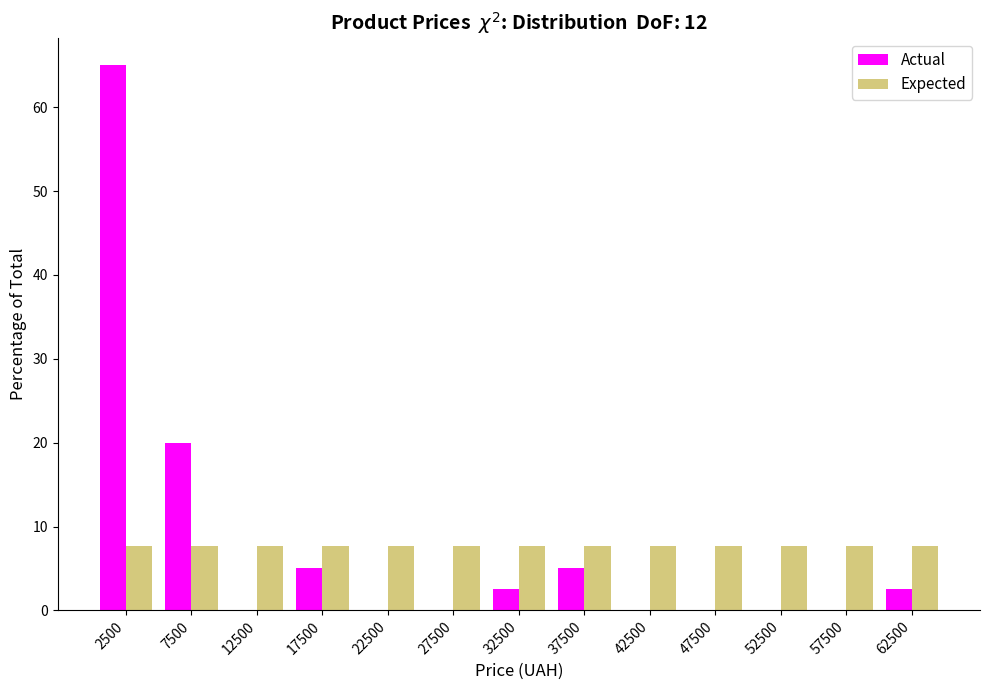

Reading left to right, list every range on the x-axis with the height of the bar of each series over it. The values are not printed on the chart, so give them approximately, as read against the axis.

0 to 5000: Actual=65	Expected=8
5000 to 10000: Actual=20	Expected=8
10000 to 15000: Actual=0	Expected=8
15000 to 20000: Actual=5	Expected=8
20000 to 25000: Actual=0	Expected=8
25000 to 30000: Actual=0	Expected=8
30000 to 35000: Actual=3	Expected=8
35000 to 40000: Actual=5	Expected=8
40000 to 45000: Actual=0	Expected=8
45000 to 50000: Actual=0	Expected=8
50000 to 55000: Actual=0	Expected=8
55000 to 60000: Actual=0	Expected=8
60000 to 65000: Actual=3	Expected=8